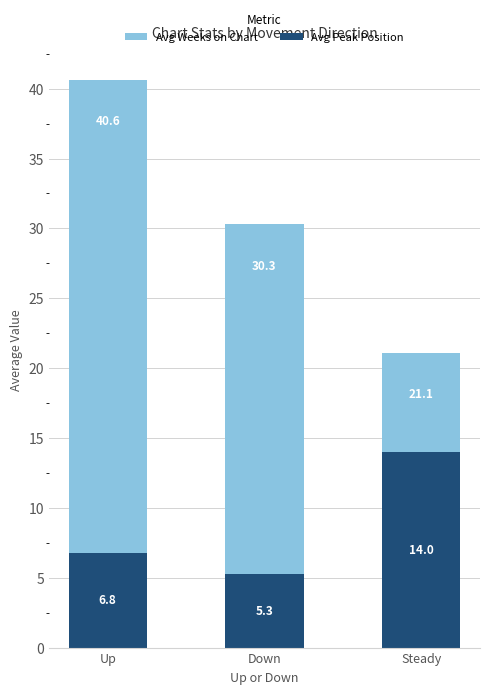

What is the difference between the highest and lowest values at Steady?

7.1